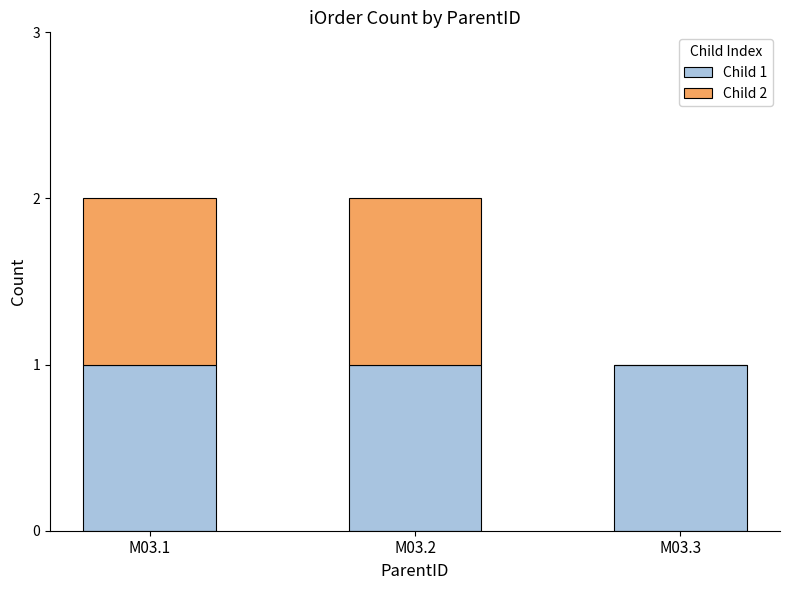

The value of Child 1 at M03.1 is 2. True or false?

False